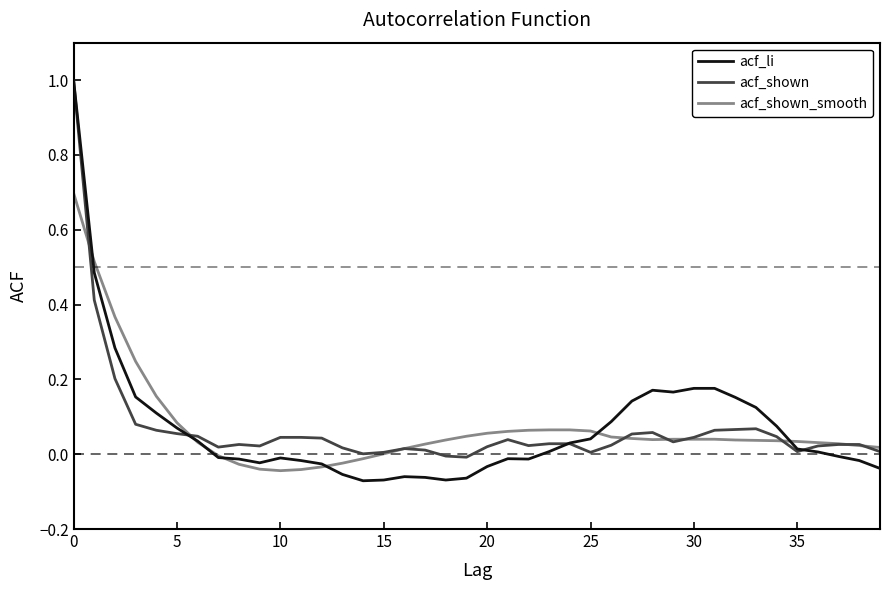

Which series ends up on top after the final intersection of acf_li and acf_shown_smooth?

acf_shown_smooth